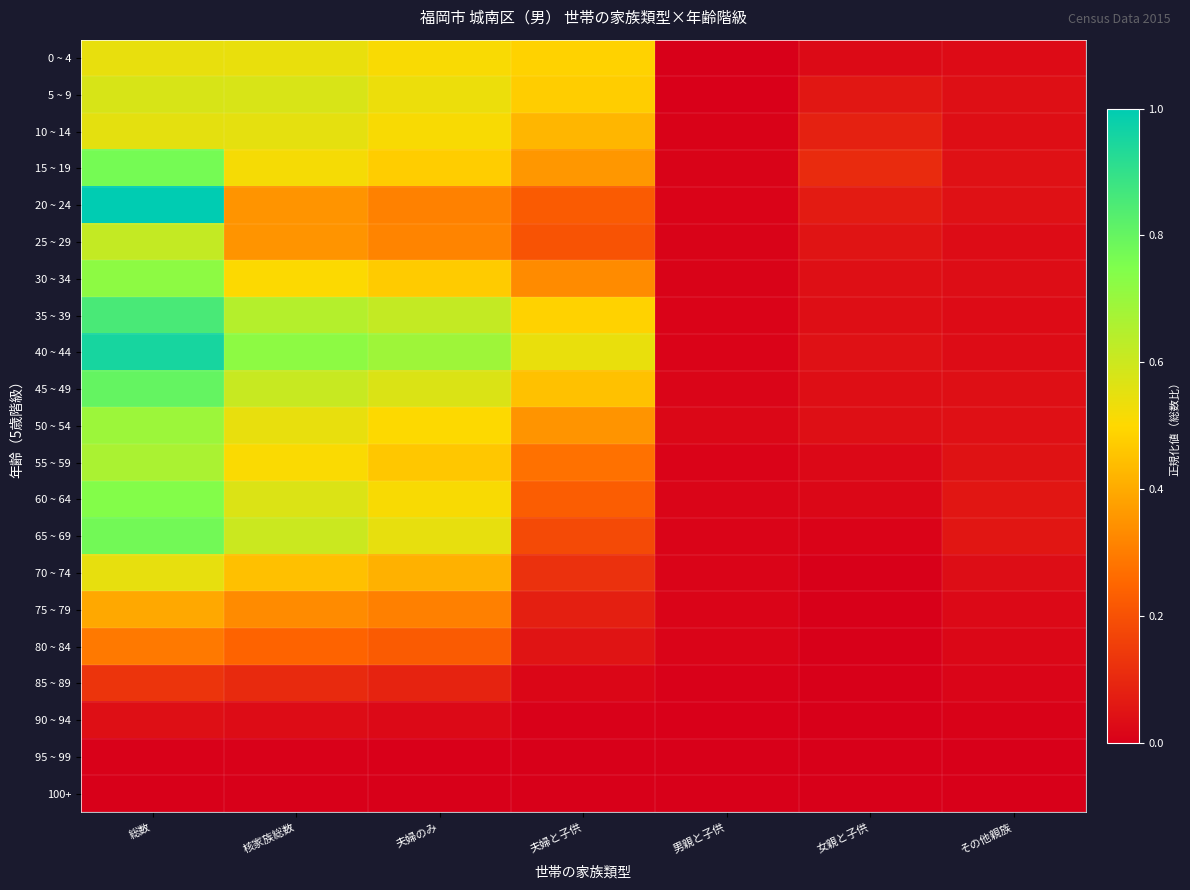

Between 夫婦のみ and 夫婦と子供, which is larger?

夫婦のみ